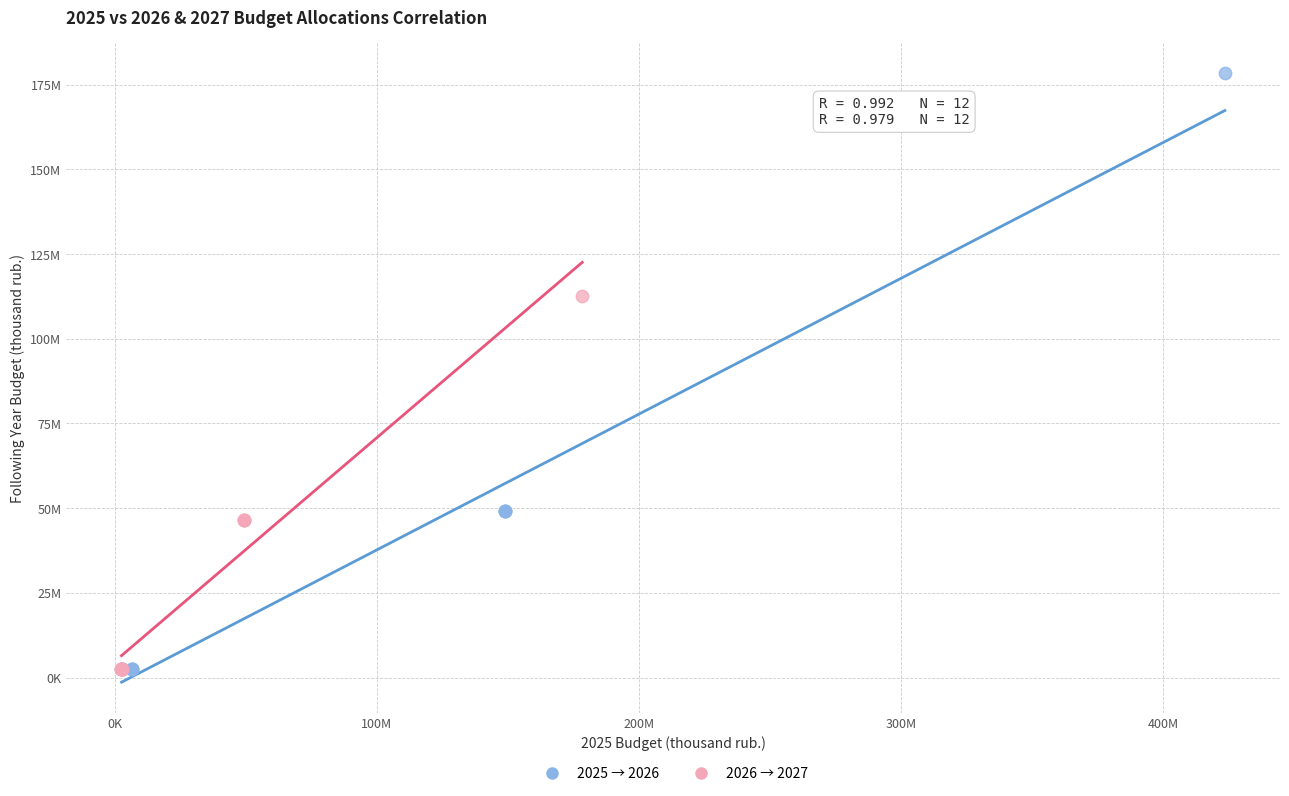

What are all the series names shown in the legend?

2025 → 2026, 2026 → 2027